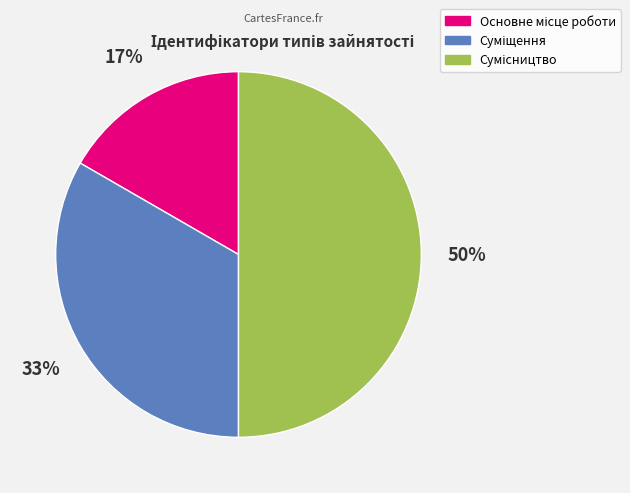

To the nearest percent, what is the average slice percentage?

33%